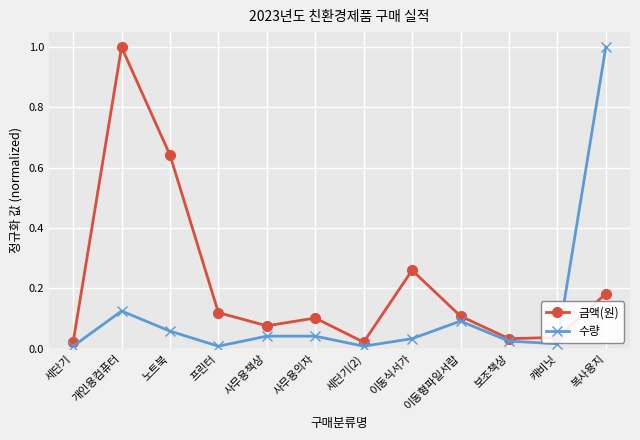

Between 노트북 and 캐비닛, which series saw the biggest shift?

금액(원)